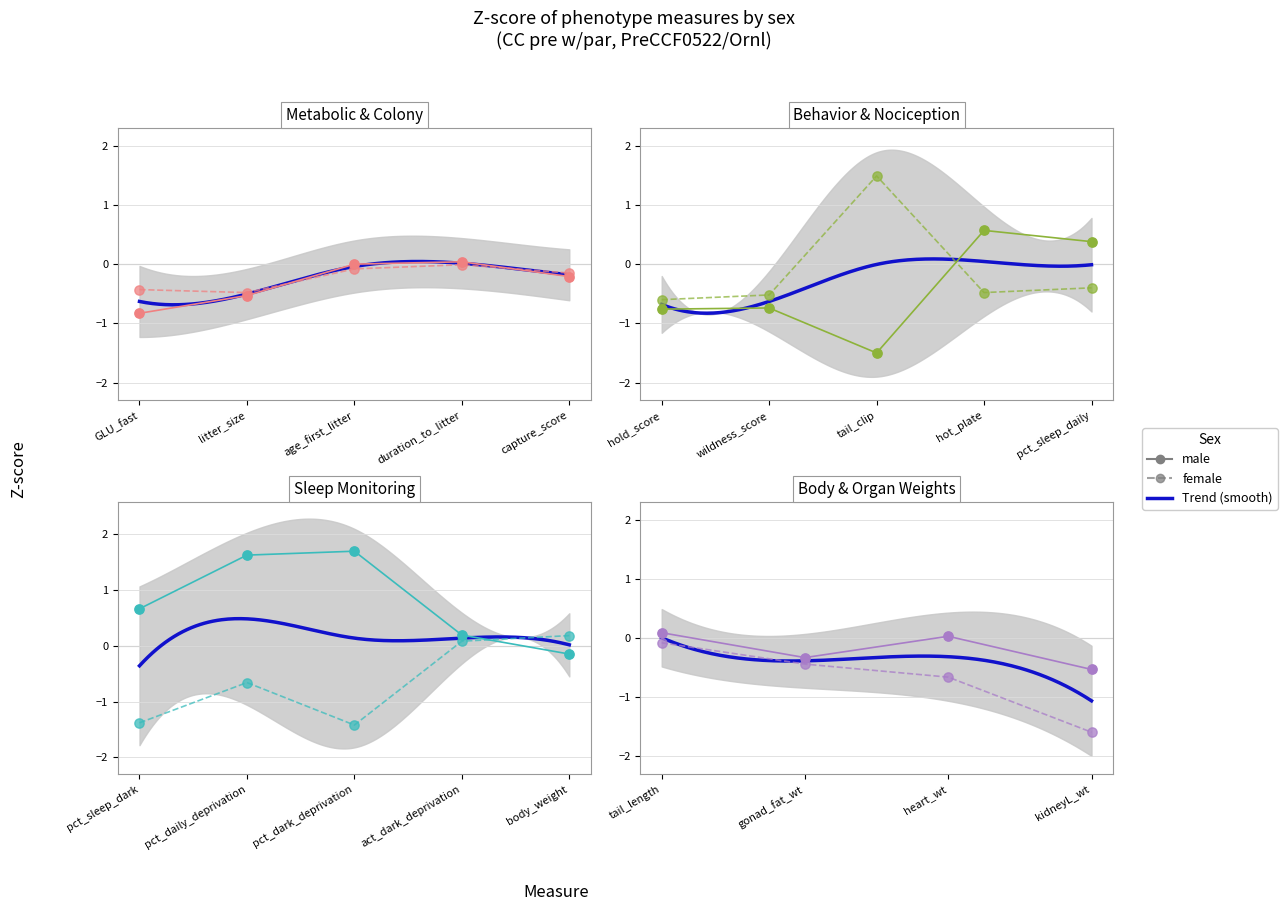

At how many categories does at least one series exceed -1?

4